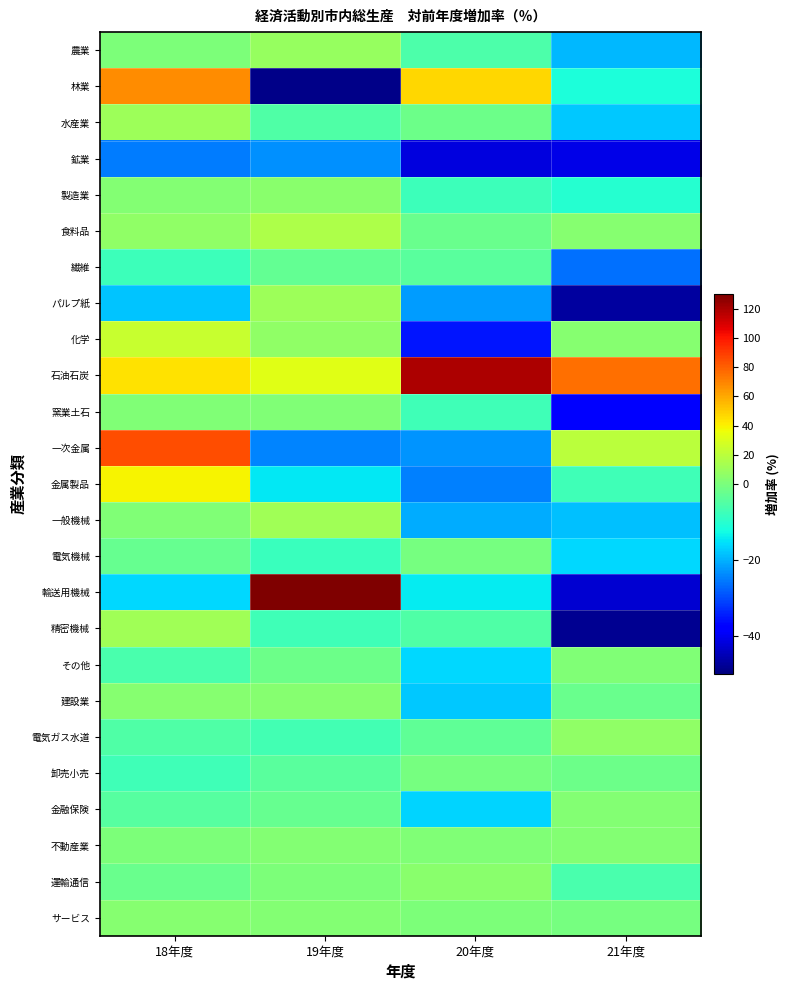

Which series has the largest total across all categories?

石油石炭